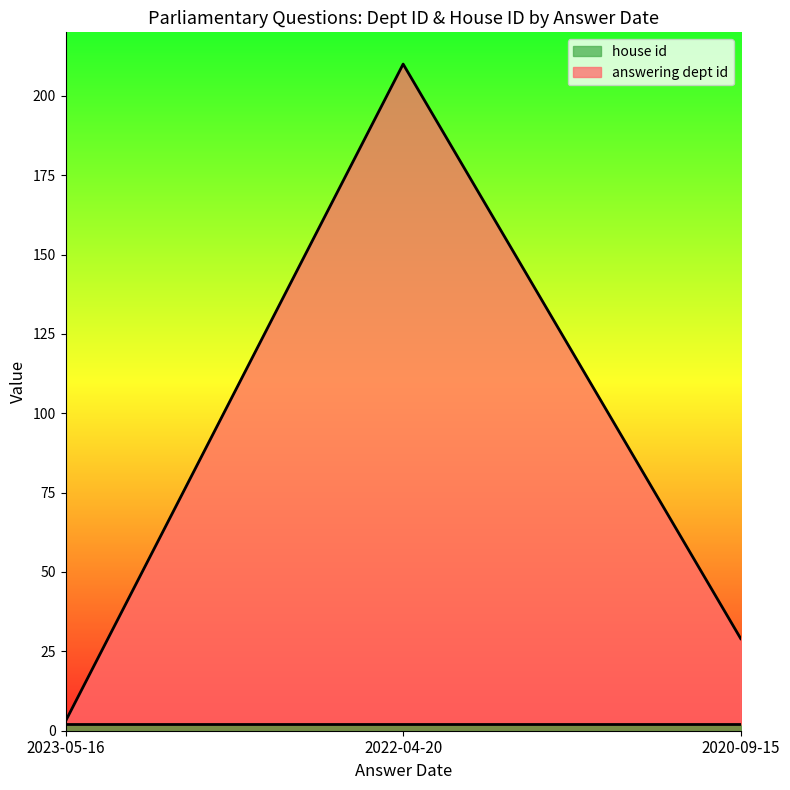

Reading left to right, what are all the values shown in this chart?

2023-05-16=3	2022-04-20=210	2020-09-15=29